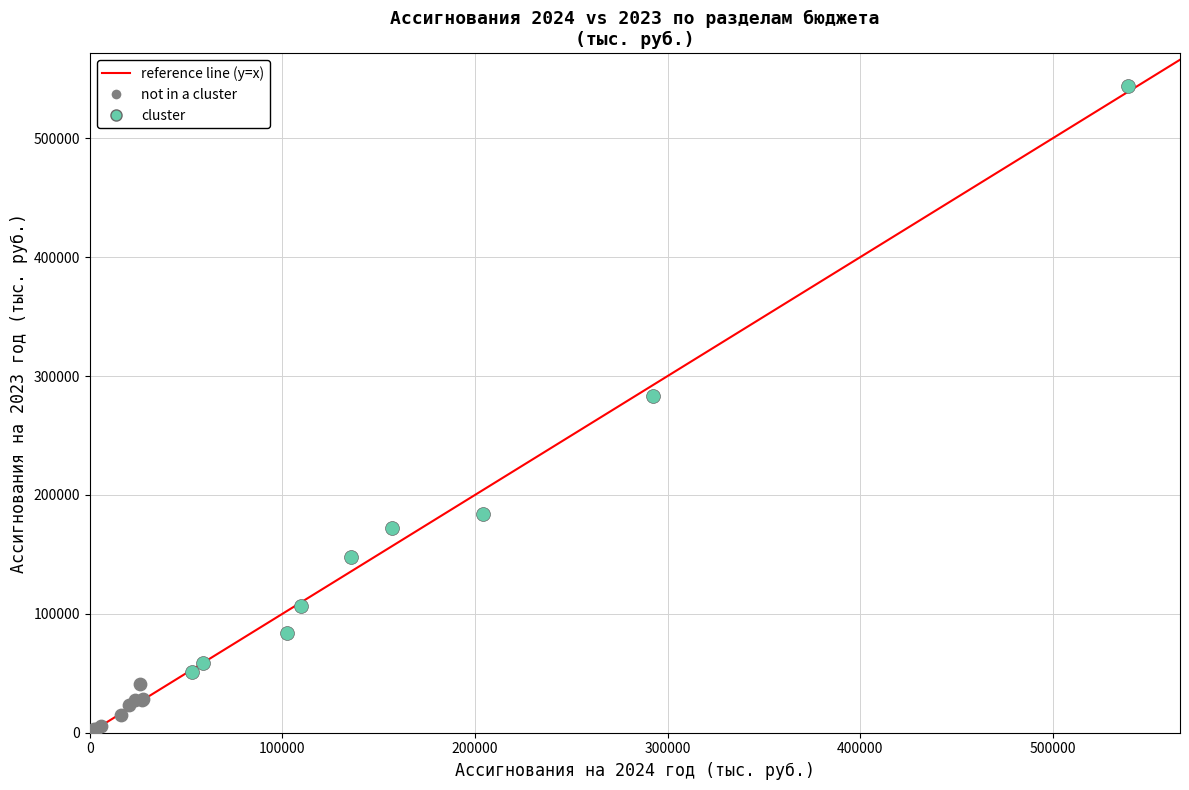

Which series reaches the minimum Y coordinate?

not in a cluster